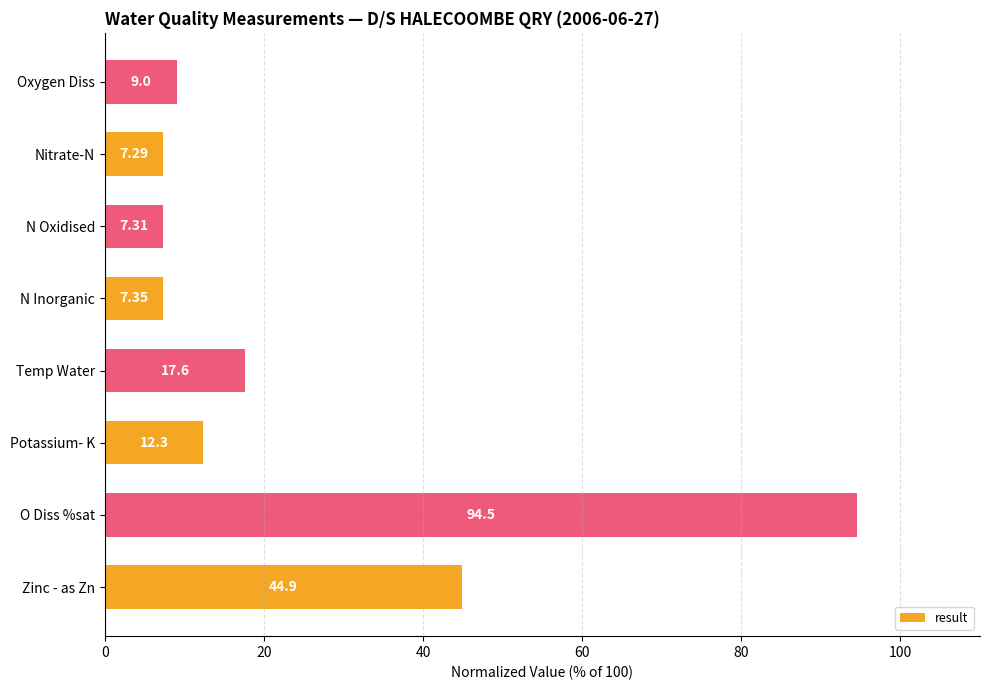

What is the difference between the second highest and second lowest values?

37.6